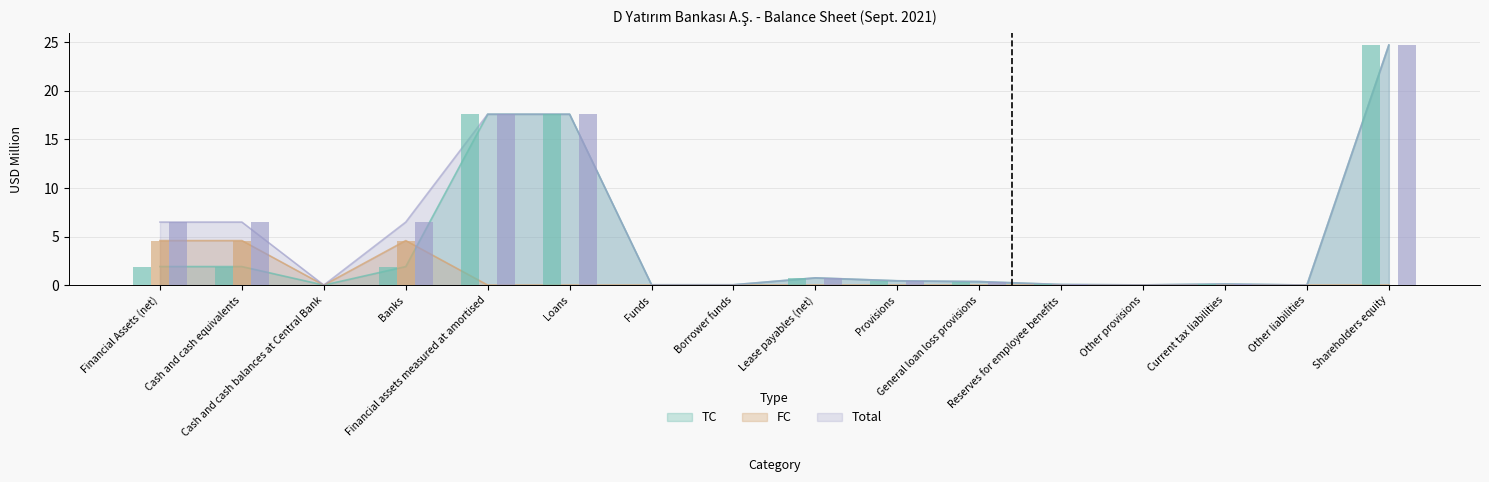

What is the value of the FC bar at the 1st from the left?

4.6